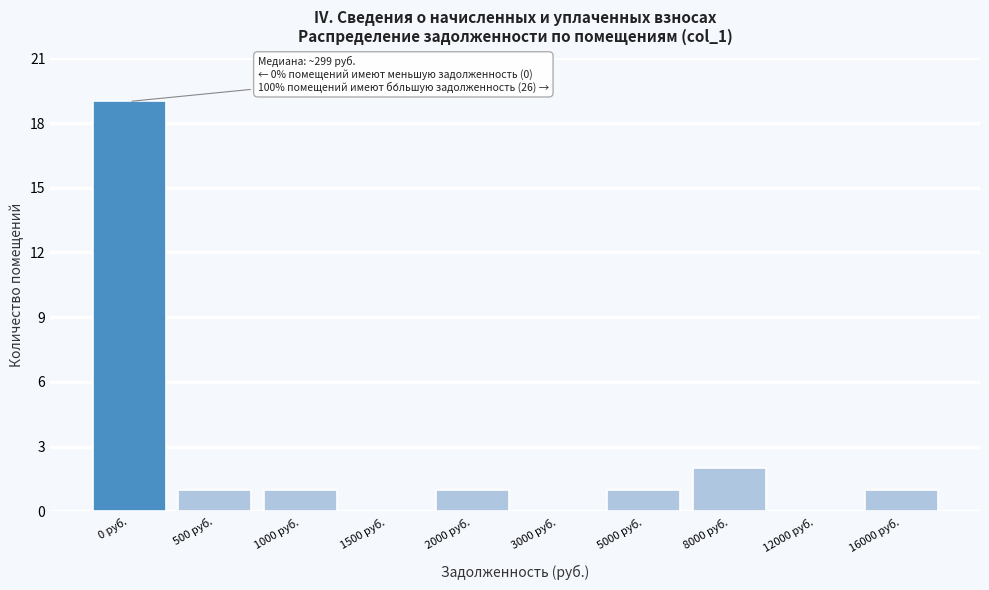

Reading right to left, what are all the values shown in this chart?

16000 руб.=1	12000 руб.=0	8000 руб.=2	5000 руб.=1	3000 руб.=0	2000 руб.=1	1500 руб.=0	1000 руб.=1	500 руб.=1	0 руб.=19